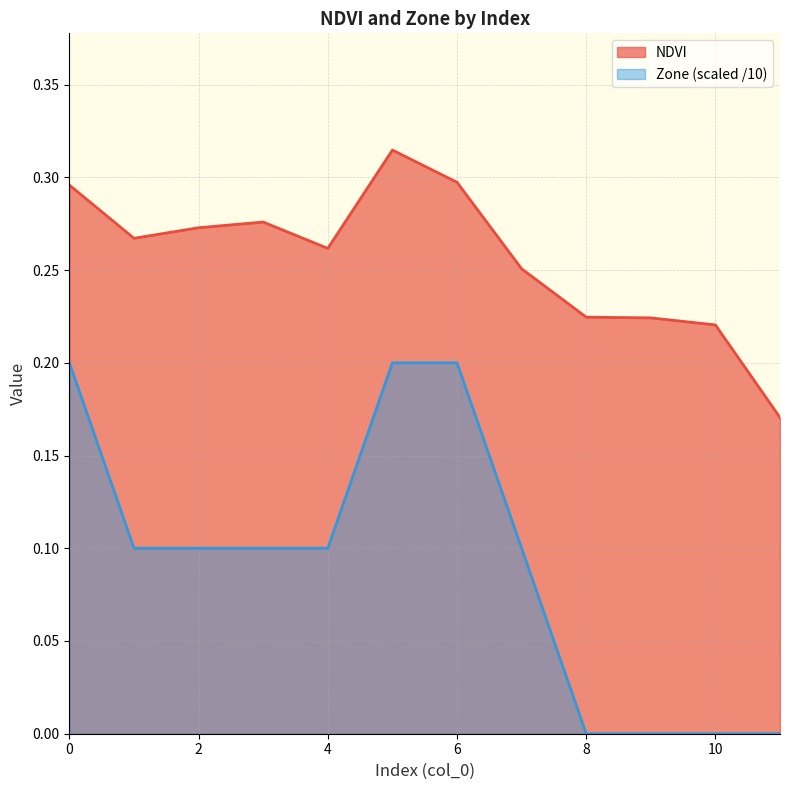

Does the chart display data point markers on the line(s)?

No